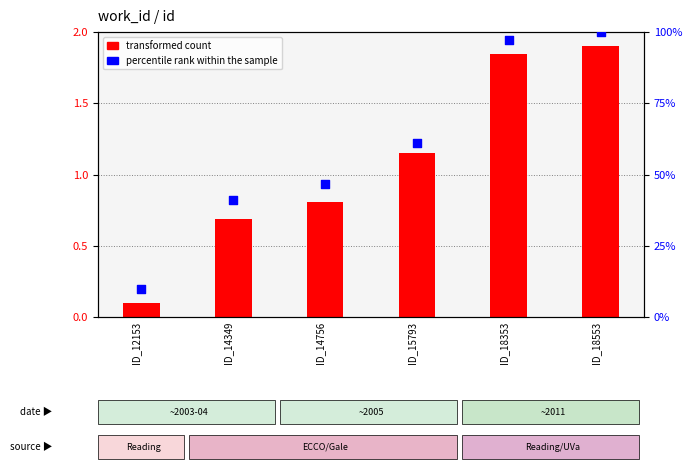

Which series has the largest total across all categories?

percentile rank within the sample